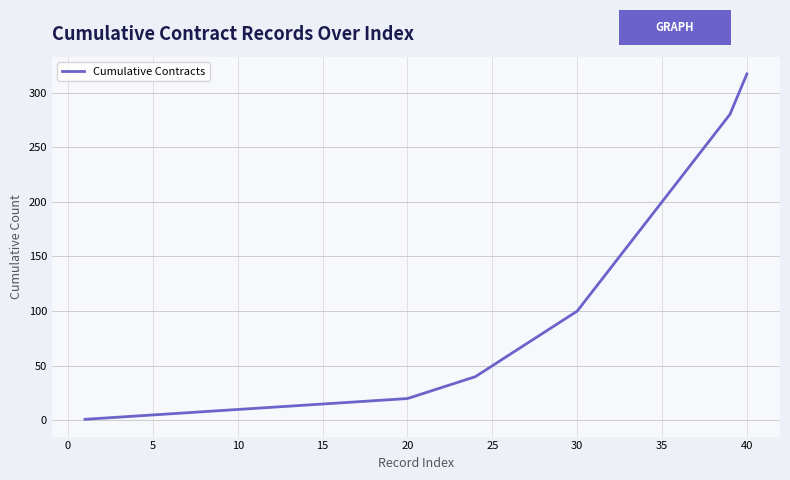

What is the maximum value shown in the chart?

317